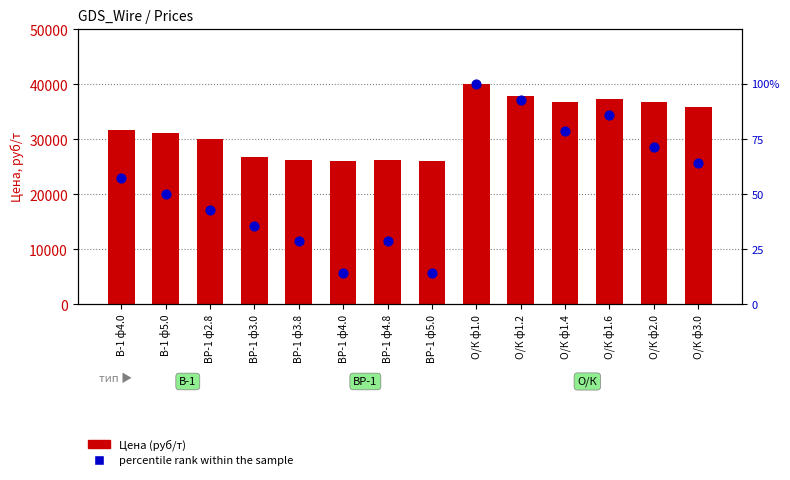

Is the value of Цена (руб/т) at О/К ф1.2 greater than the value of percentile rank within the sample at ВР-1 ф3.0?

Yes